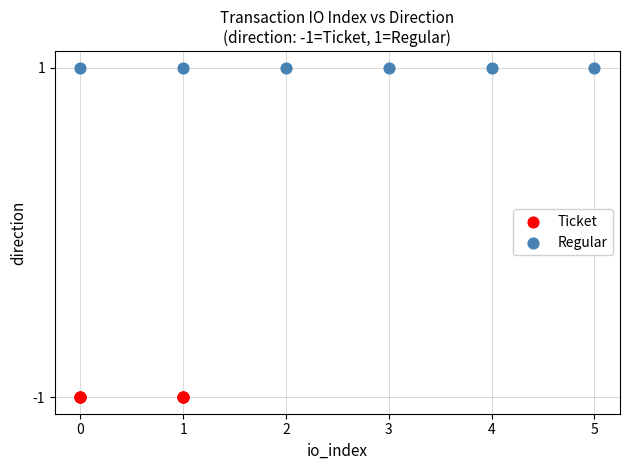

Which series contains the lowest Y value?

Ticket